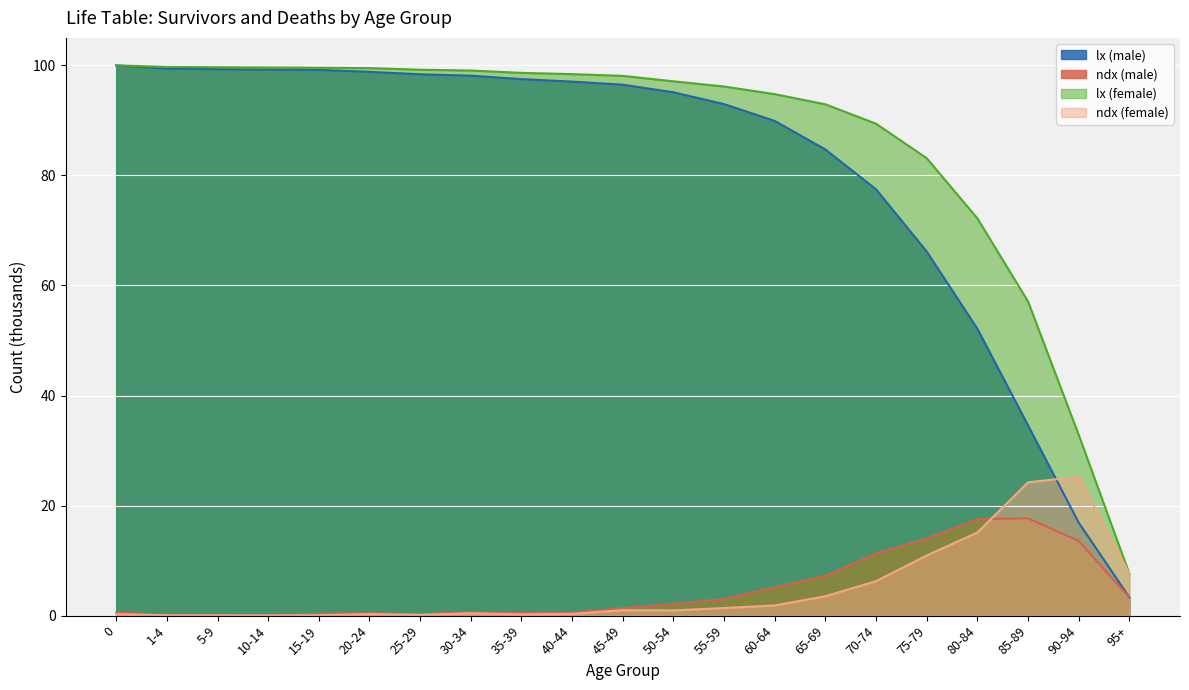

What are all the series names shown in the legend?

lx (male), ndx (male), lx (female), ndx (female)